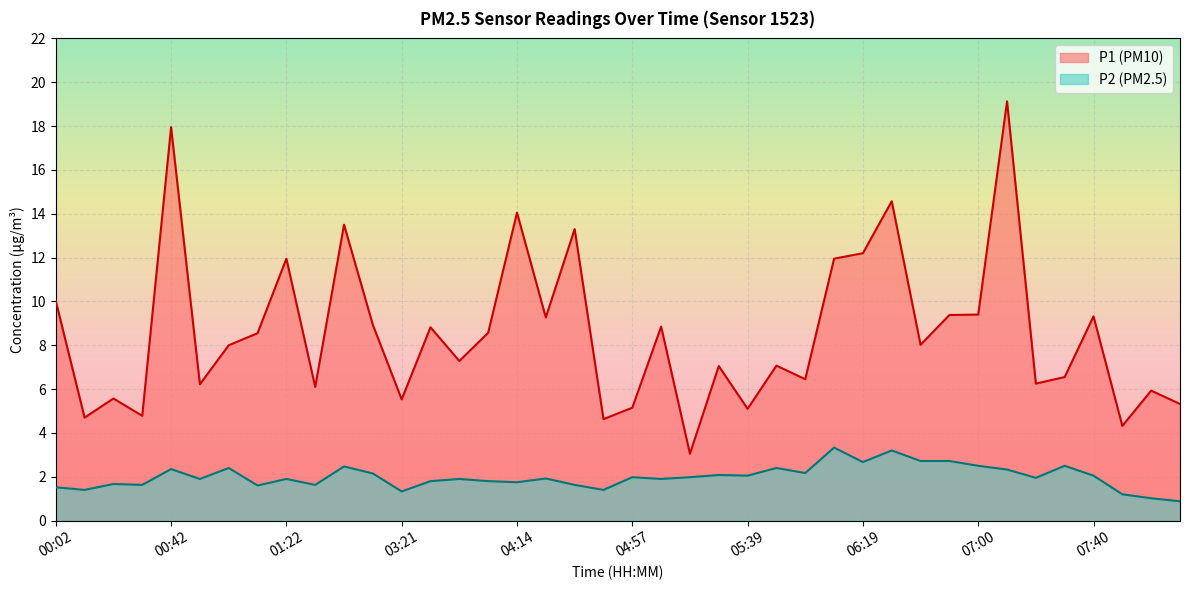

Does the chart display data point markers on the line(s)?

No